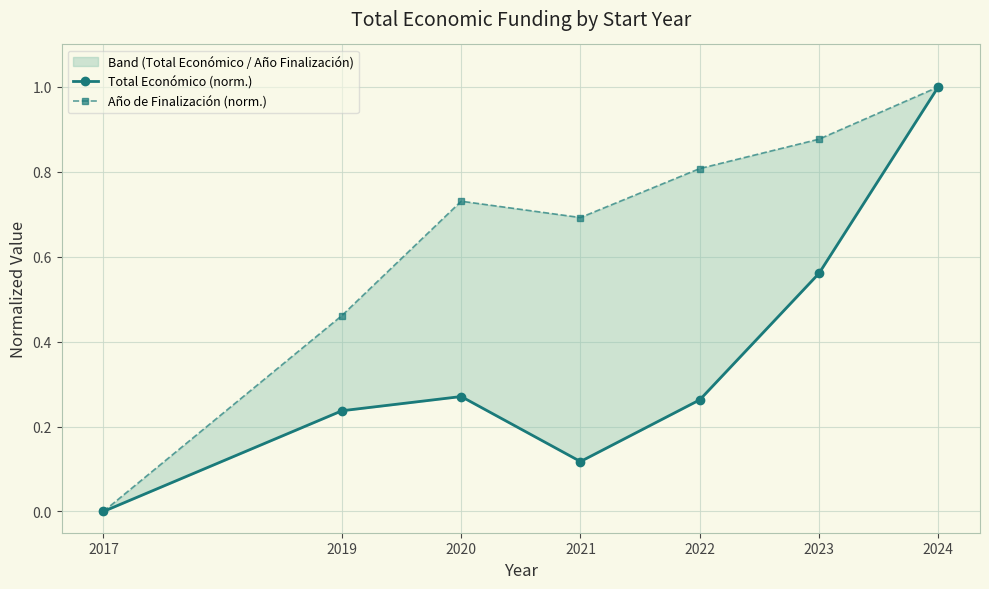

What value does the Año de Finalización (norm.) series have at 2024?

1.0